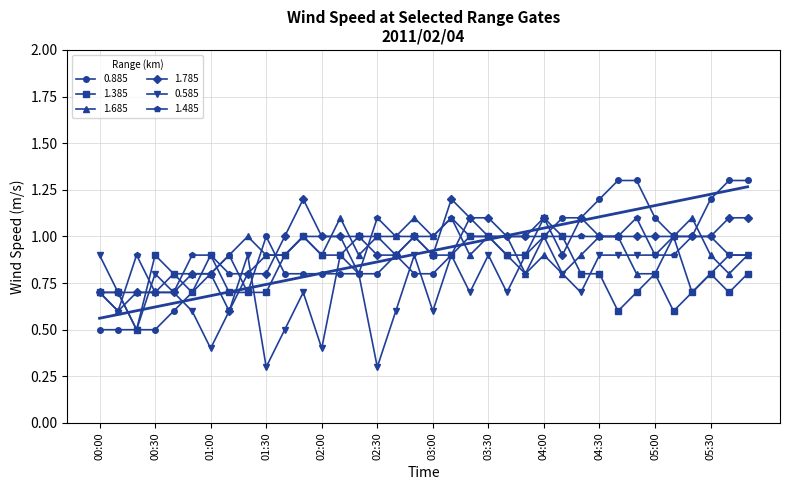

At which category is the sum across all series the highest?

03:10